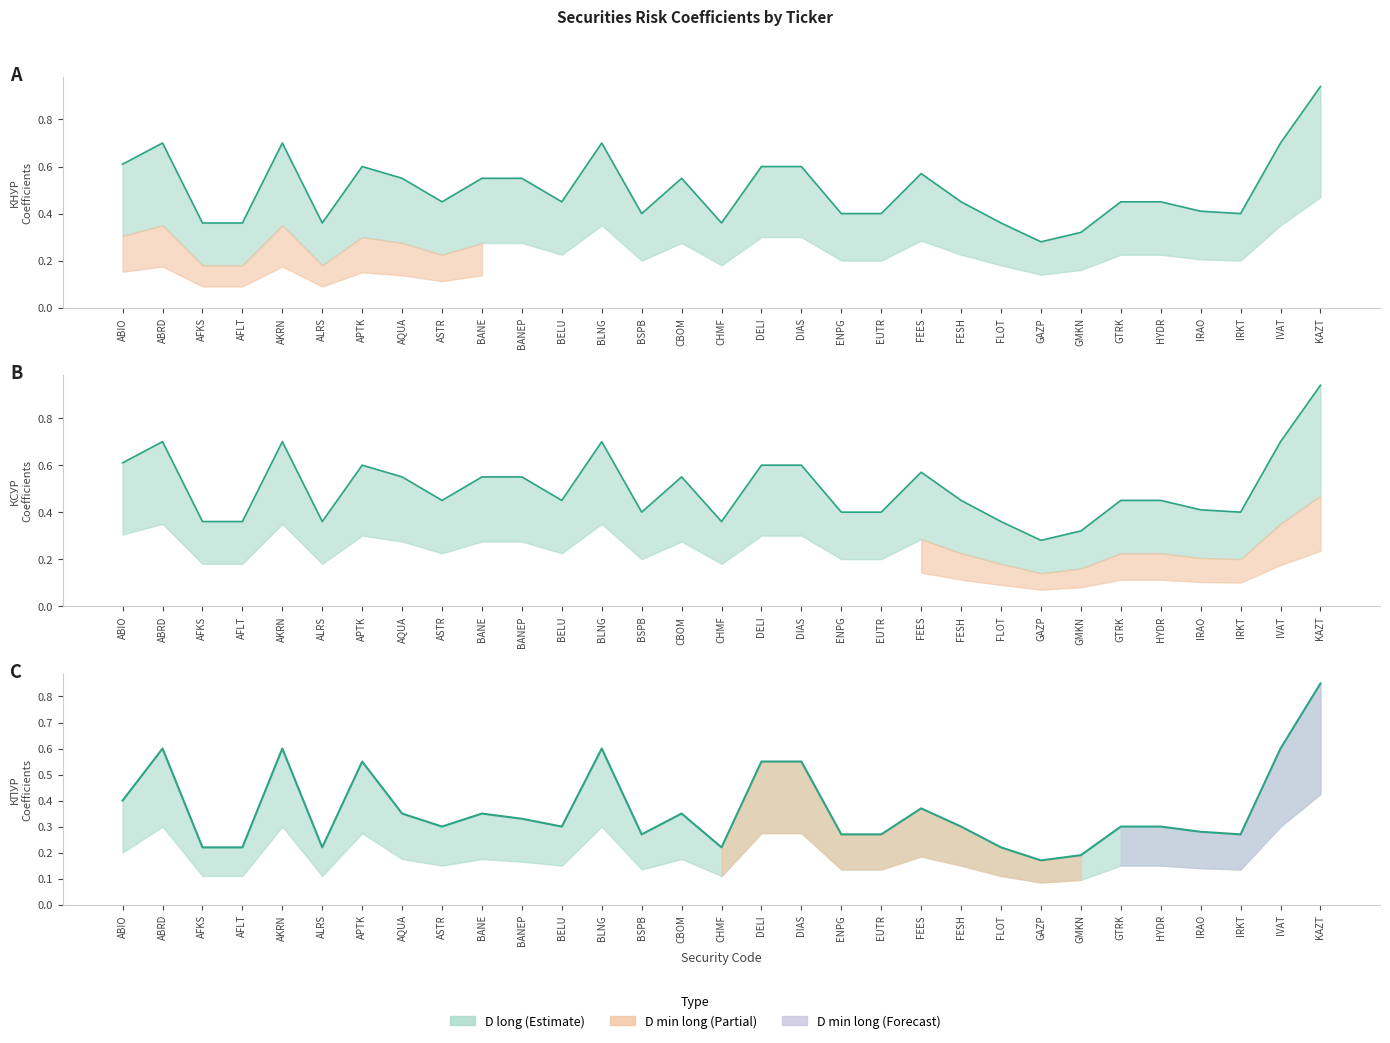

True or false: КНУР D long and КПУР D long cross at least once.

False